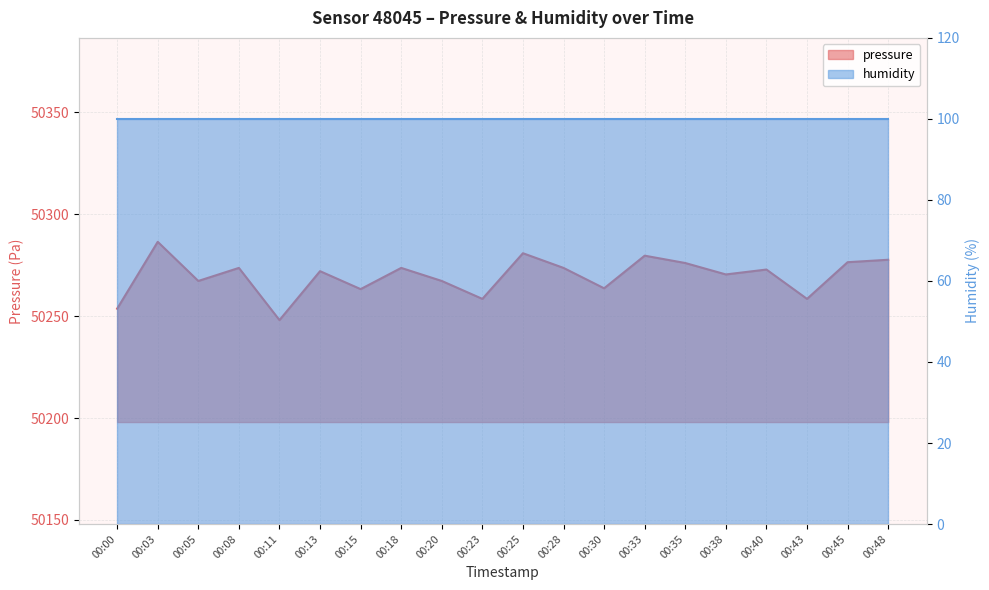

What is the sum of the values at 00:48 and 00:15?

100540.8